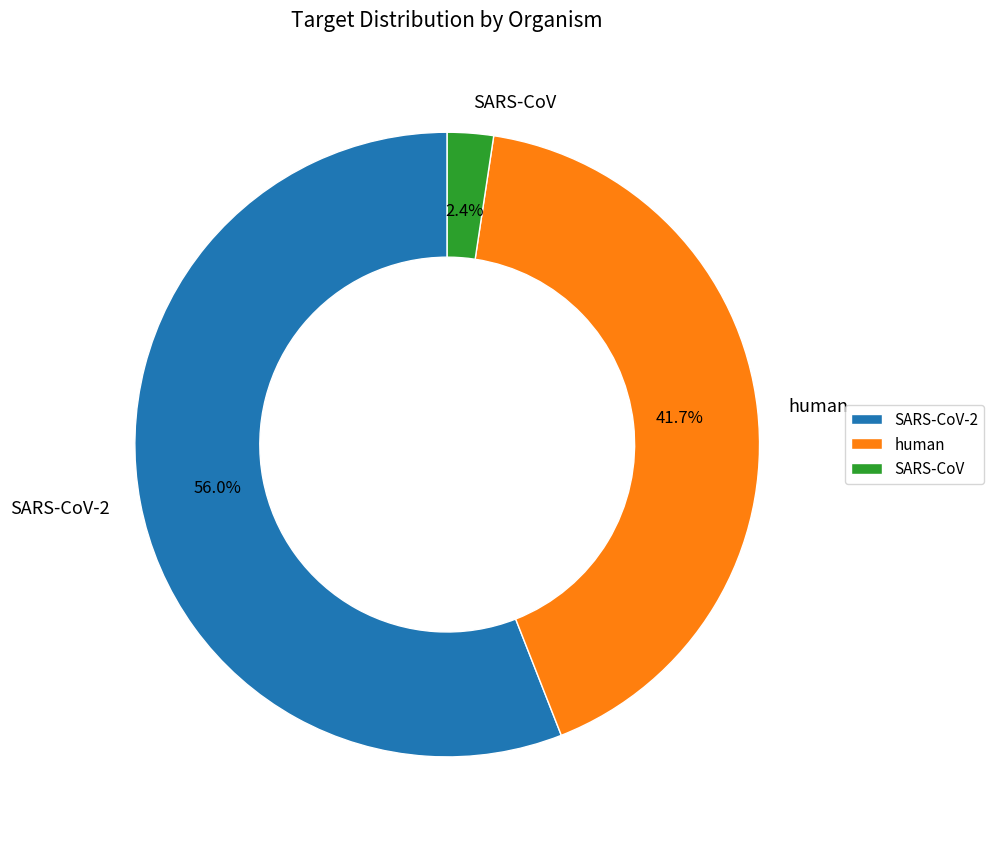

To the nearest percent, what percentage of the pie is SARS-CoV-2?

56%